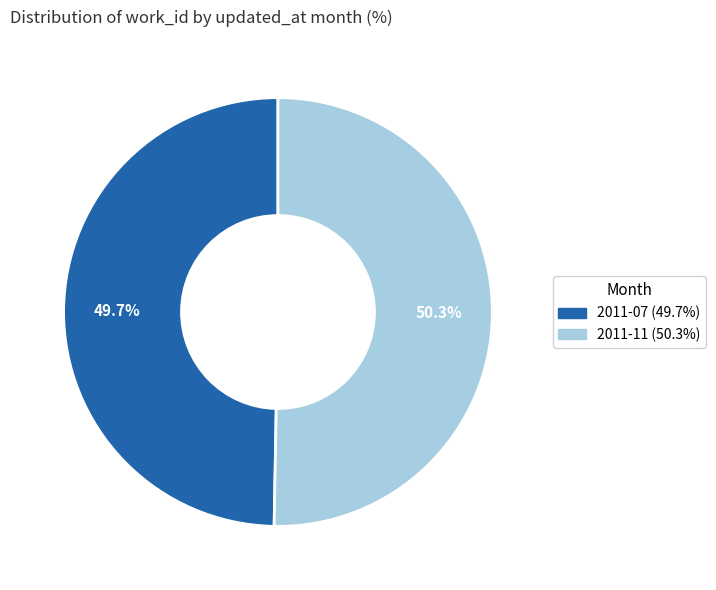

Between 2011-11 and 2011-07, which is larger?

2011-11